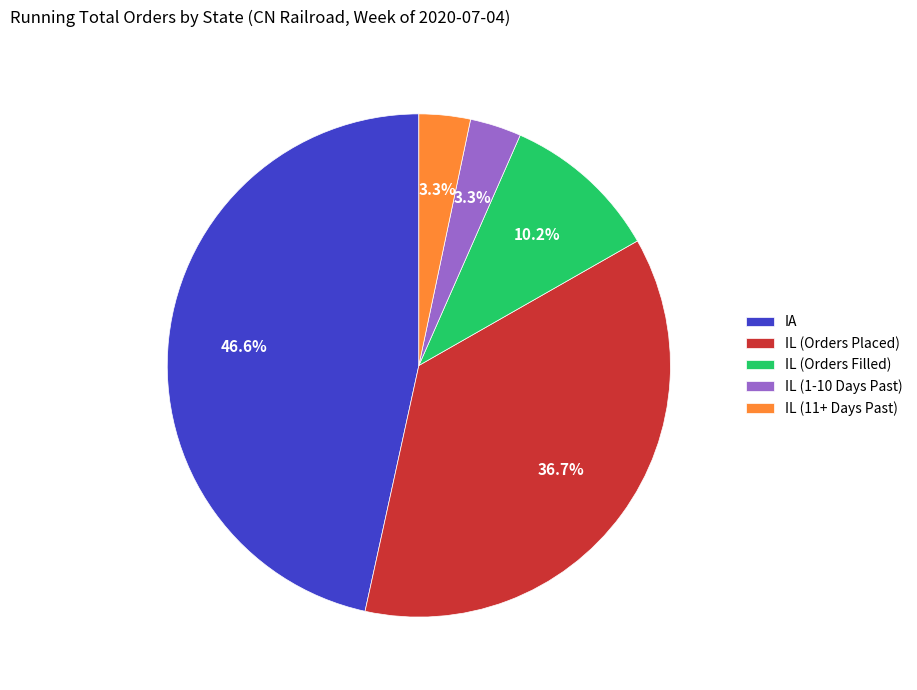

What percentage is NOT represented by IL (Orders Placed)?

63.3%